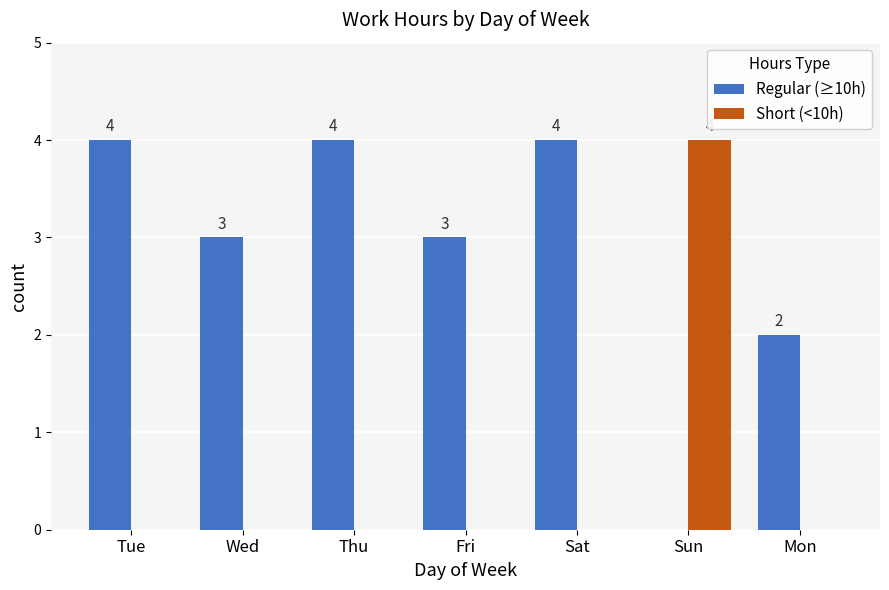

Count the number of categories in the chart.

7